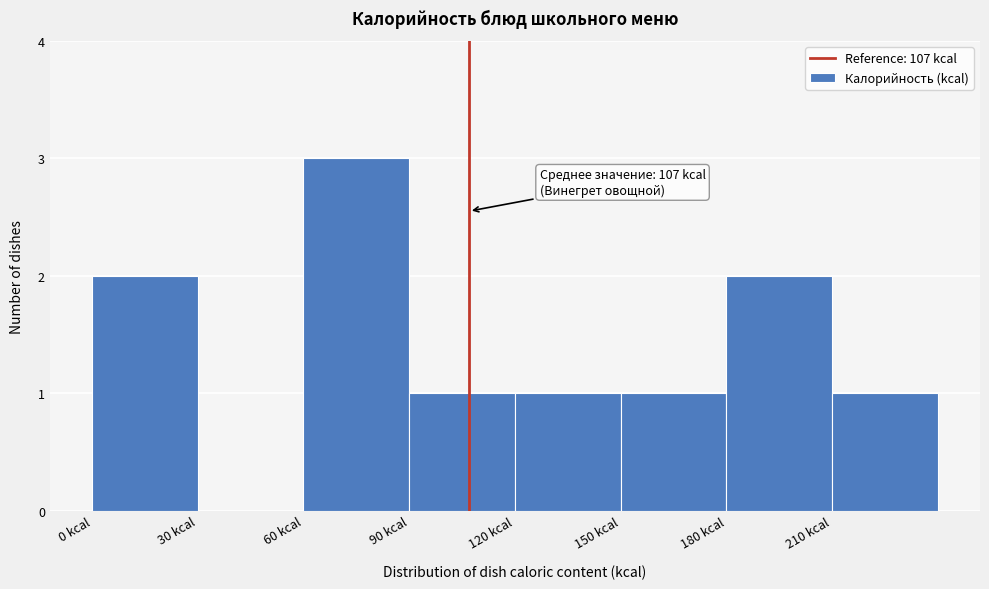

Over which range of the x-axis is the bar tallest?

60 to 90